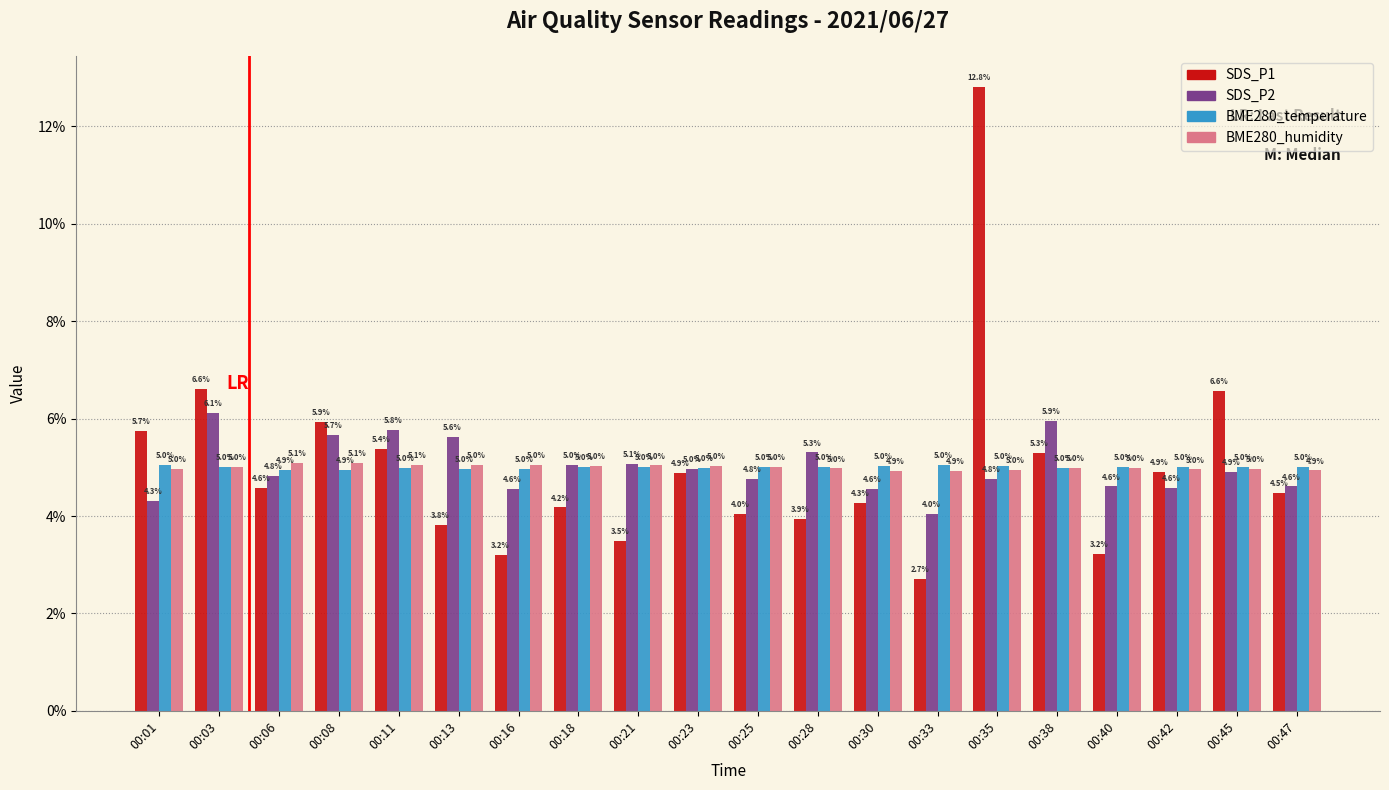

What is the approximate value of SDS_P2 at 00:11?

5.8